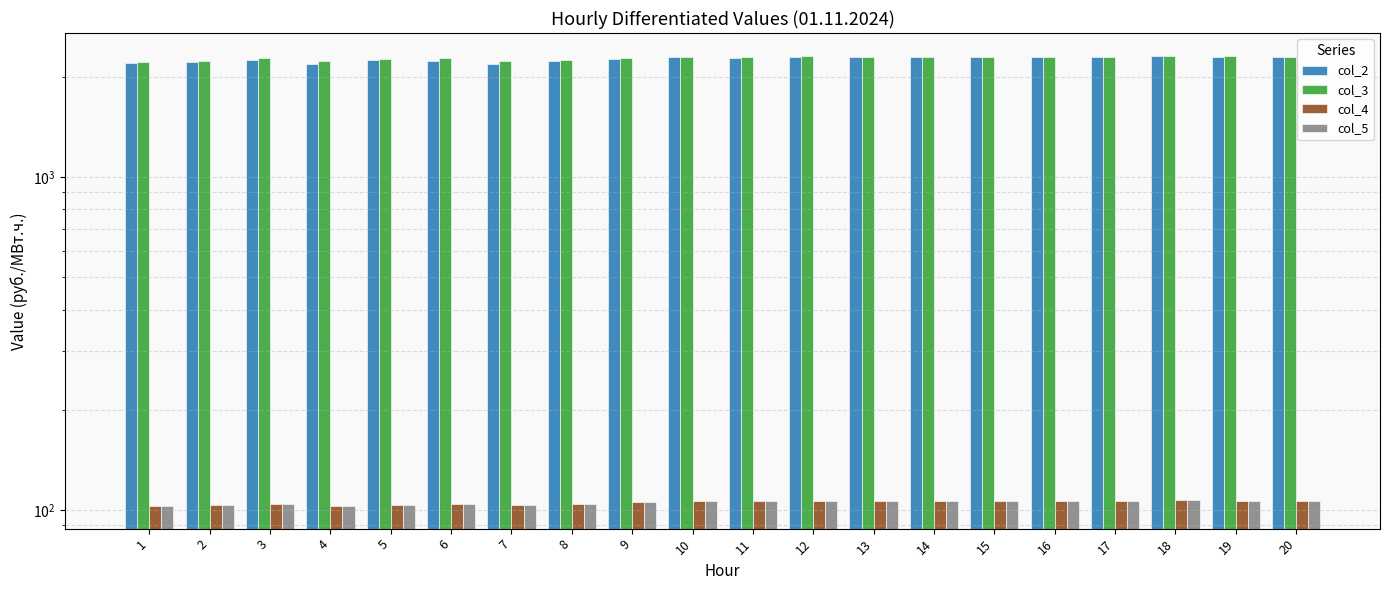

Which series has the widest spread of values?

col_2